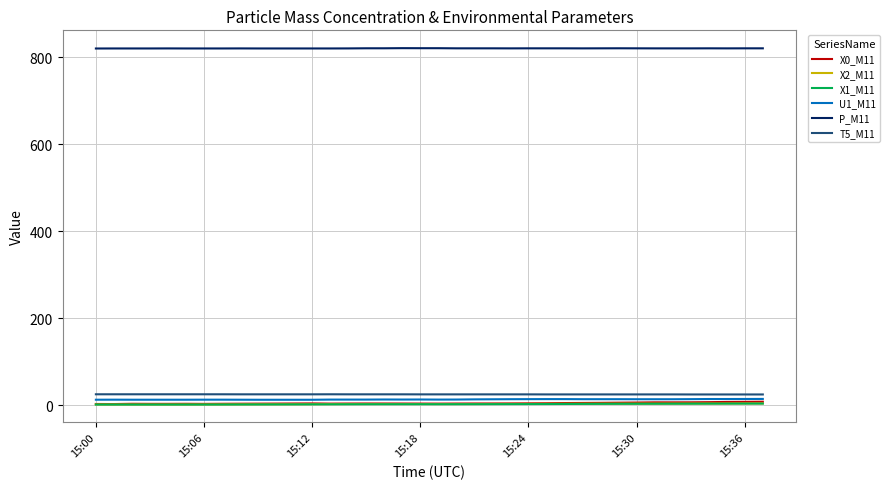

Which series has the largest total across all categories?

P_M11